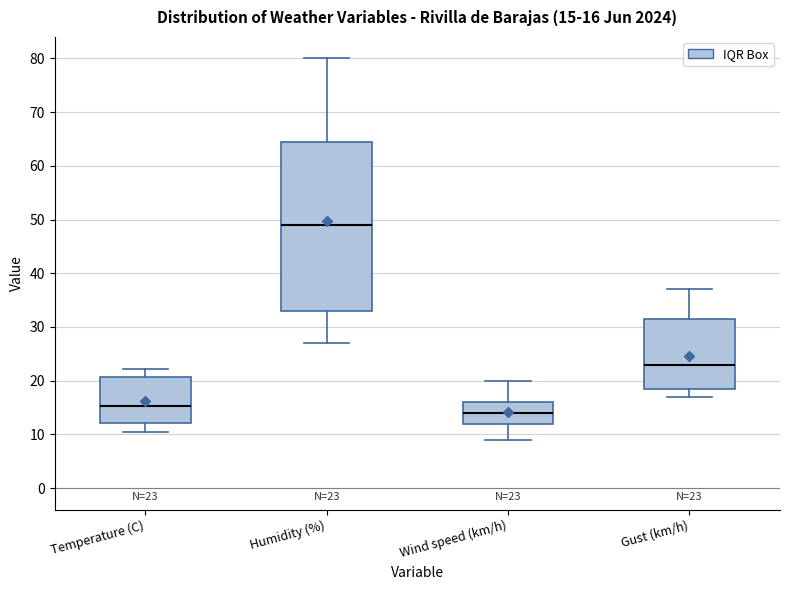

Which box is the tallest, from its lower edge to its upper edge?

Humidity (%)